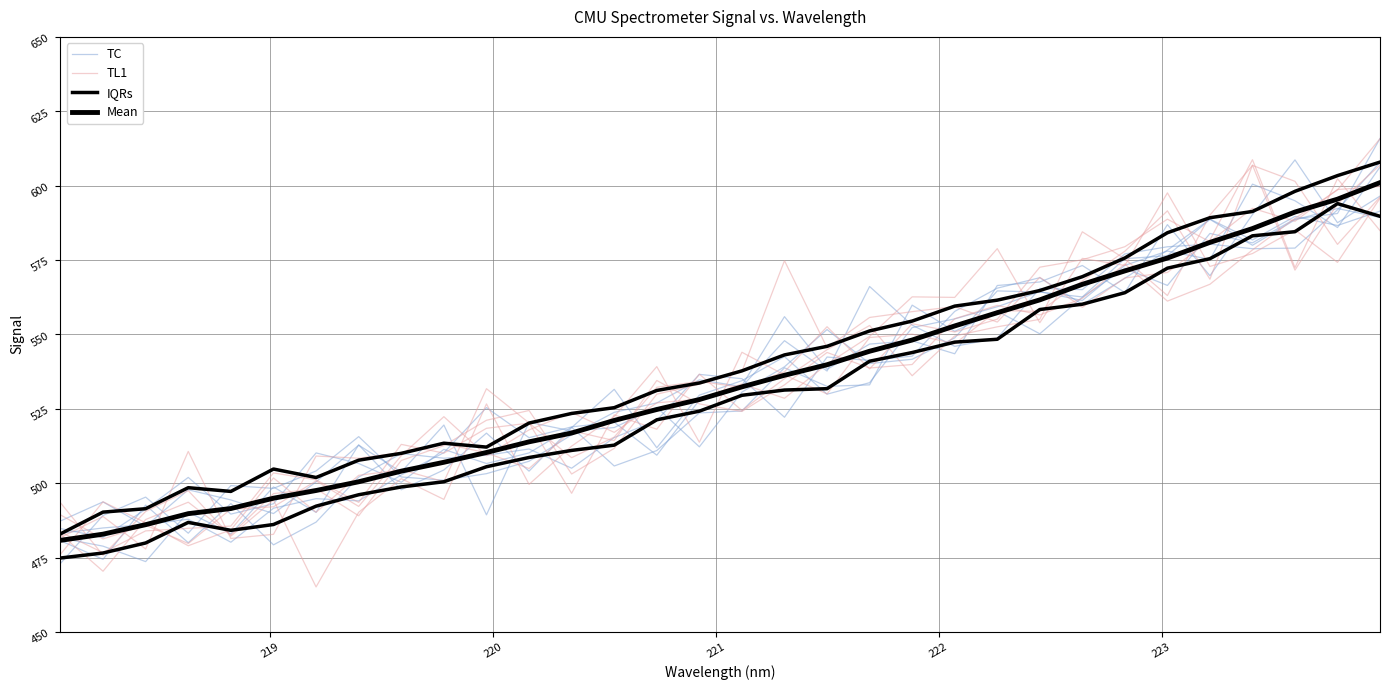

Is this an area chart (filled region under the line)?

No